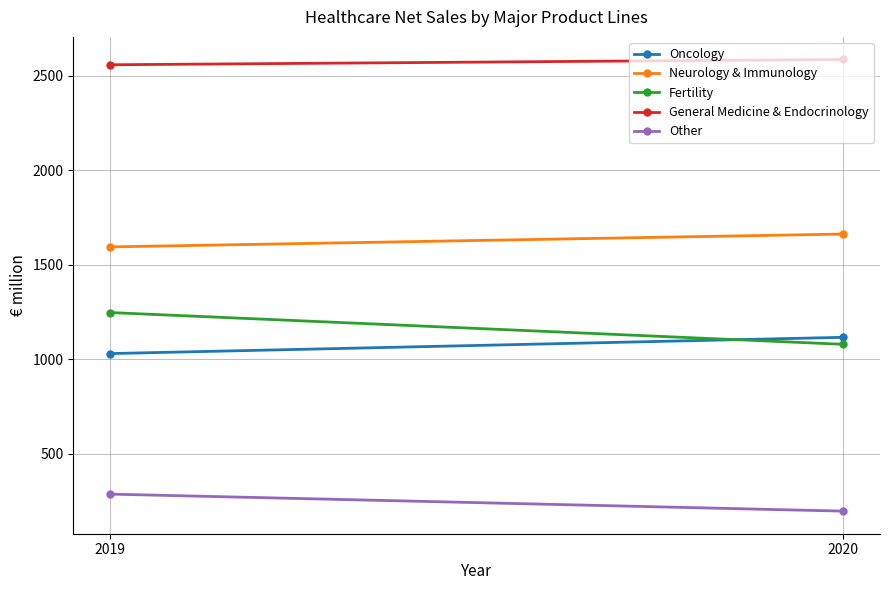

Count the number of data series in this chart.

5